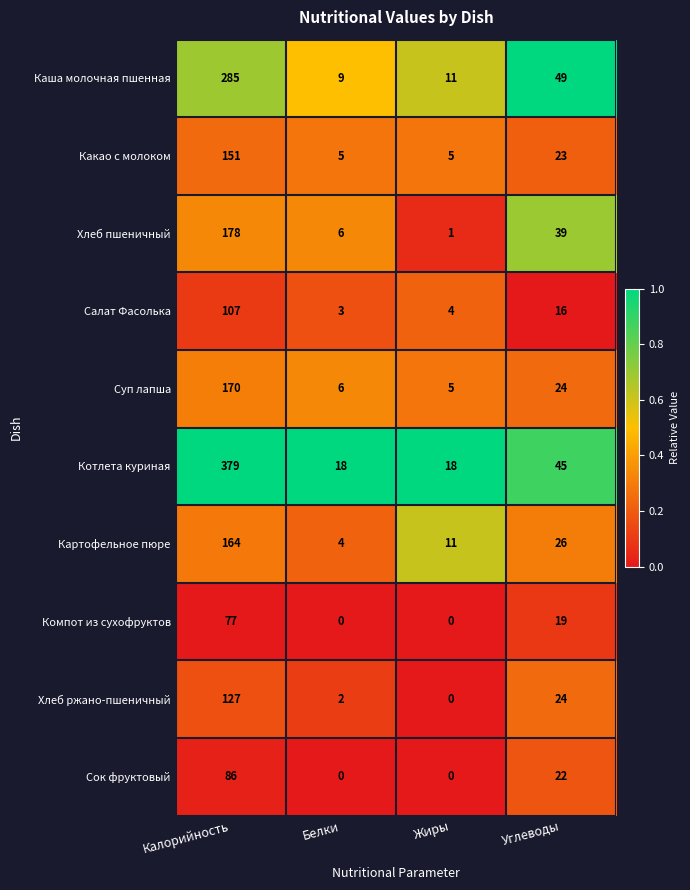

What is the total value across all series at Жиры?

55